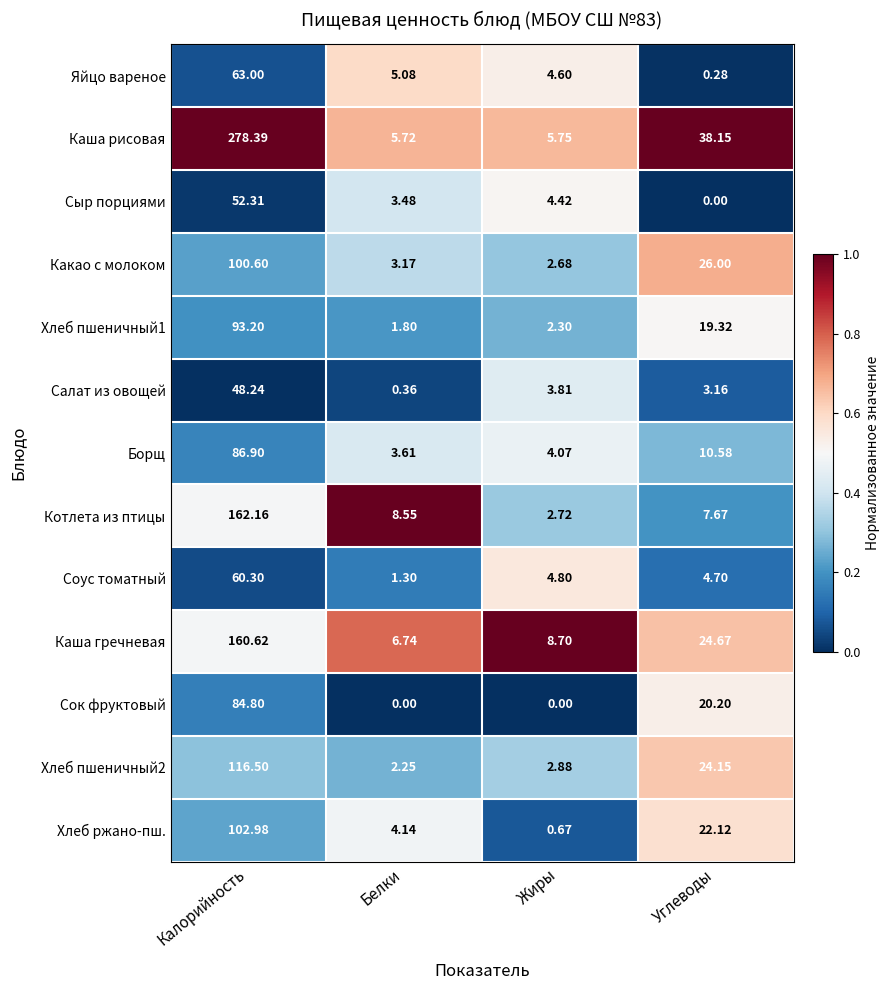

Which category has the highest value in the Сок фруктовый series?

Калорийность